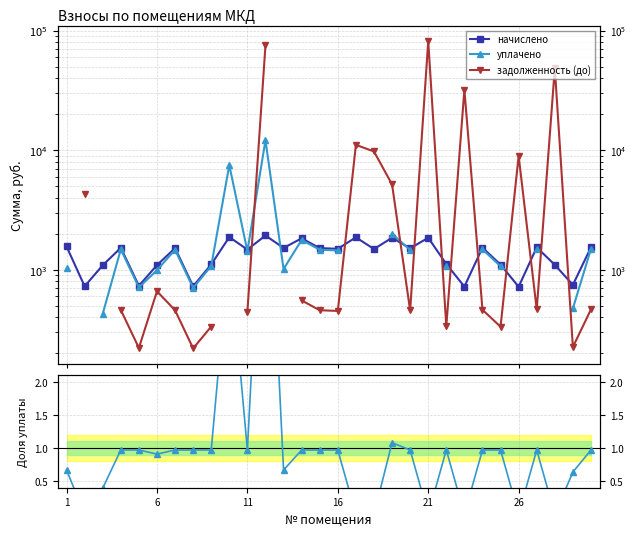

True or false: начислено and уплачено / начислено cross at least once.

False